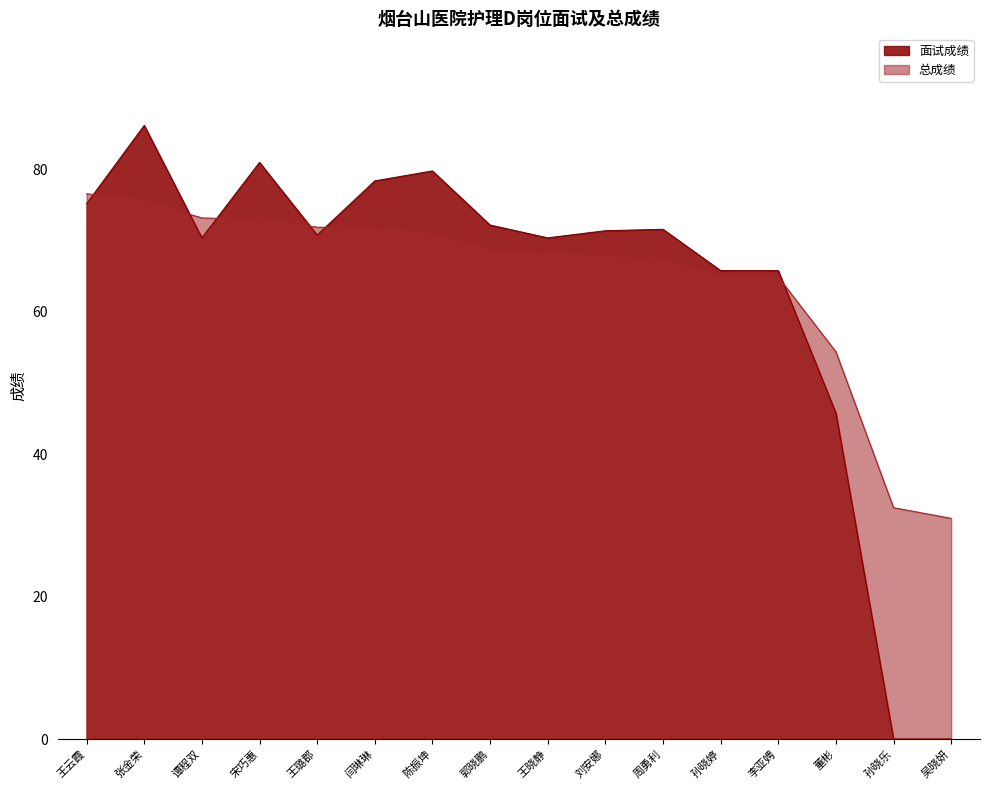

What are all the series names shown in the legend?

面试成绩, 总成绩